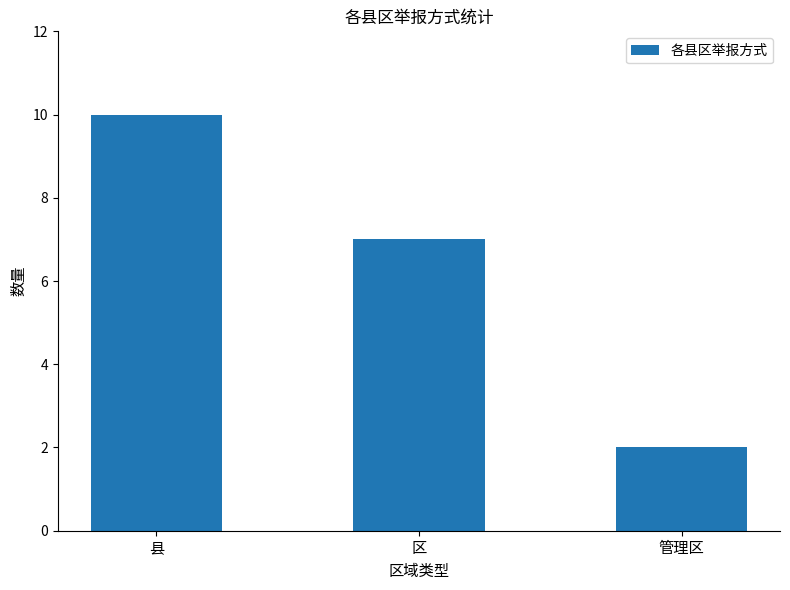

Reading right to left, extract all data points from this chart.

2	7	10